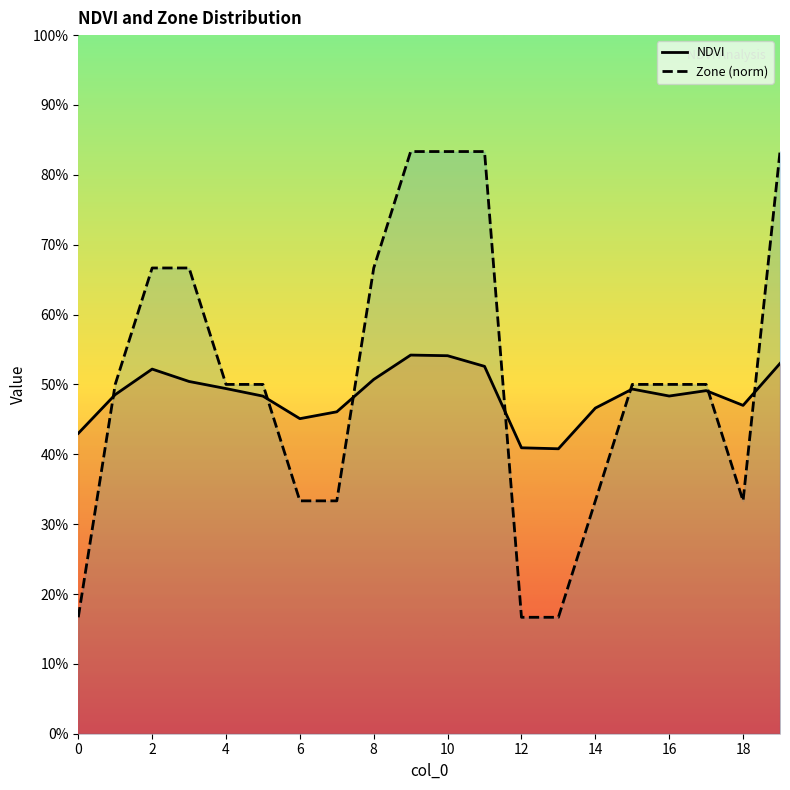

Which series has the widest spread of values?

Zone